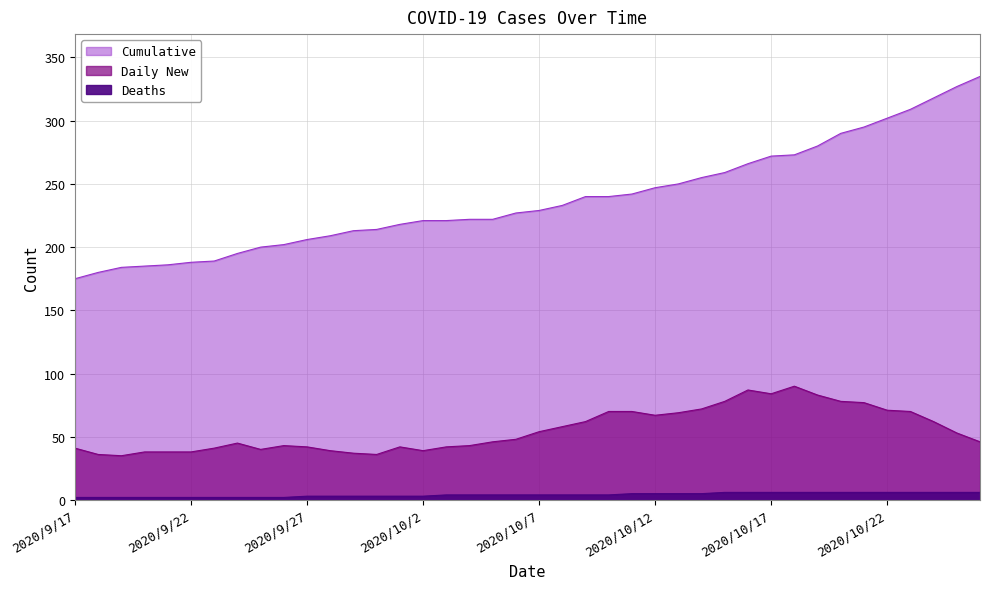

Count the number of categories in the chart.

40